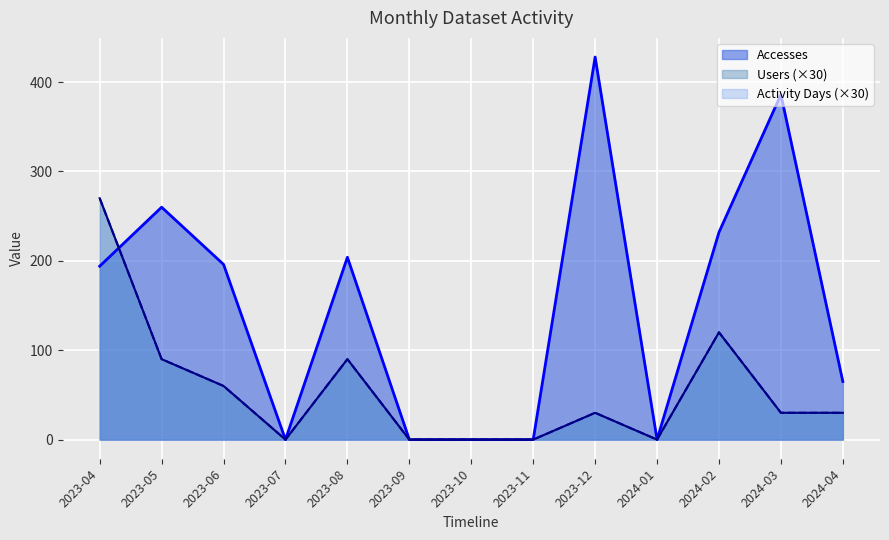

In Activity Days, how many points are higher than both neighbors (excluding endpoints)?

3